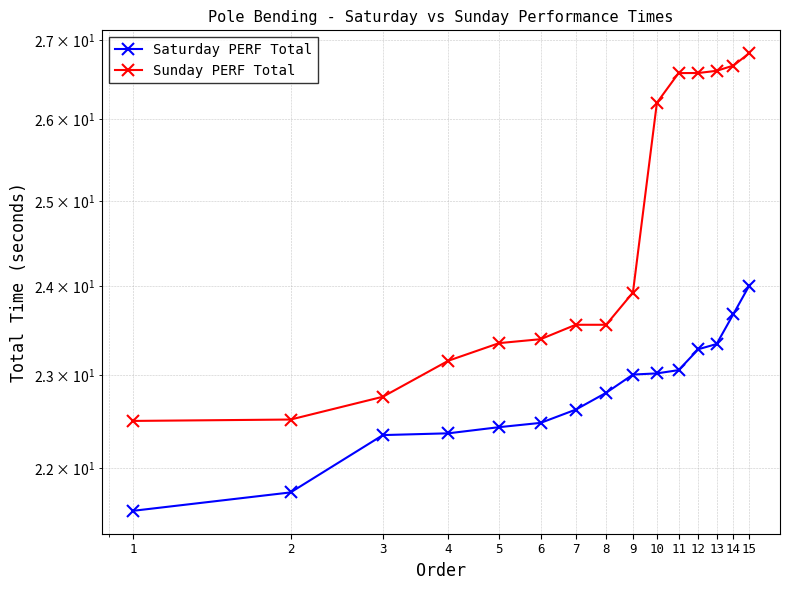

What are all the series names shown in the legend?

Saturday PERF Total, Sunday PERF Total